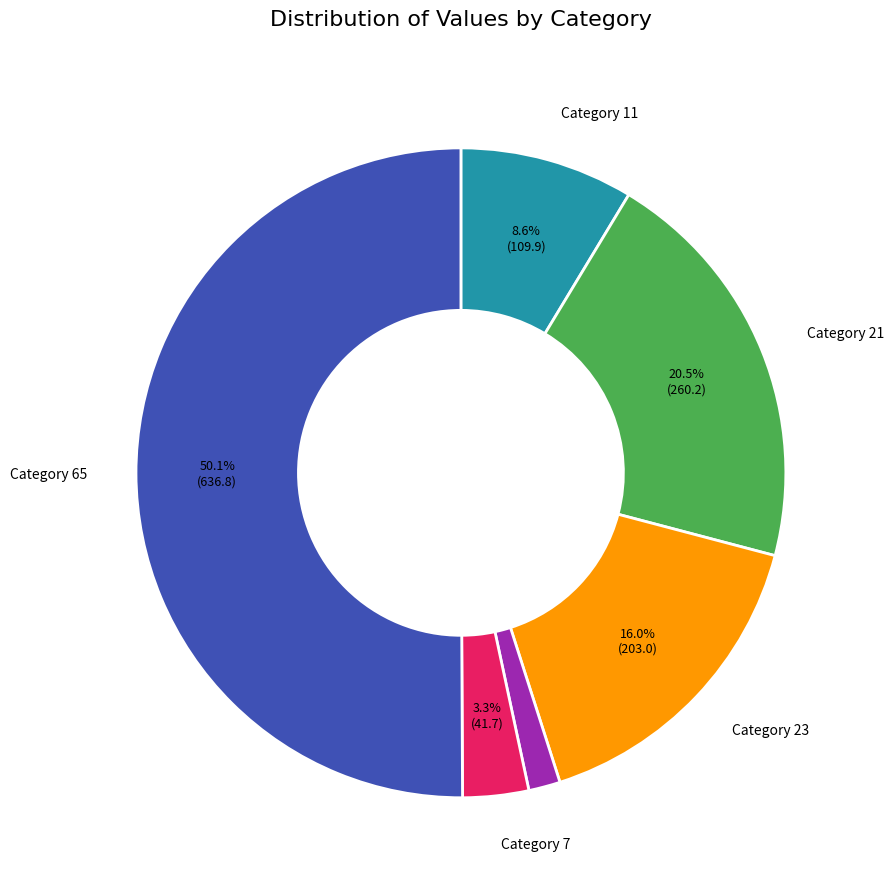

How many slices are in this pie chart?

6